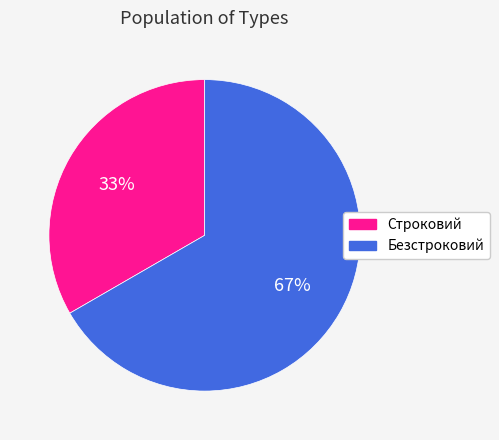

How many segments does this pie chart have?

2